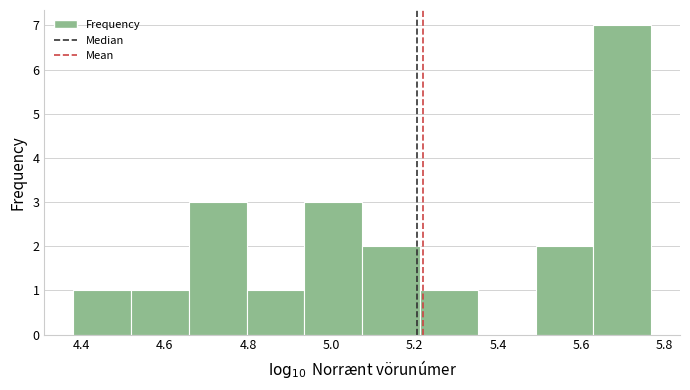

How tall is the bar that spans 5.22 to 5.36 on the x-axis? Neither the bar edges nor the heights are printed on the chart, so give them approximately, as read against the axes.

1